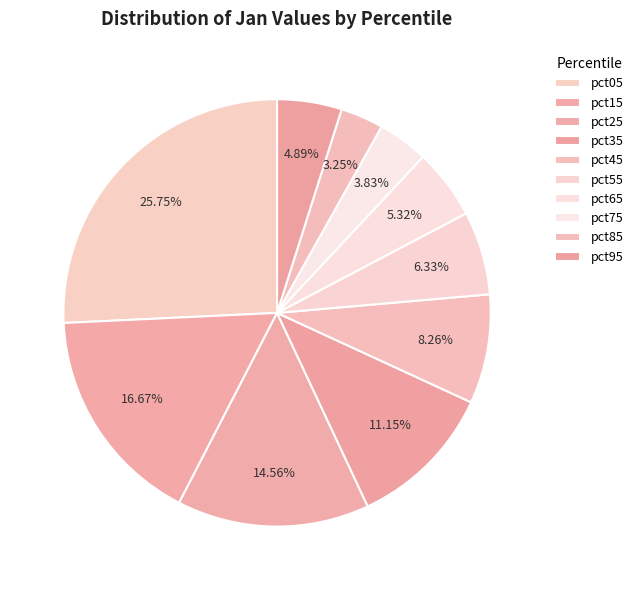

Between pct55 and pct05, which is larger?

pct05